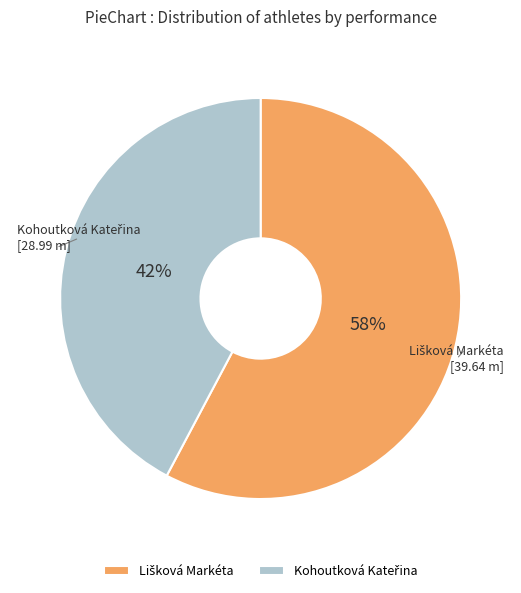

Does any single category account for the majority?

Yes